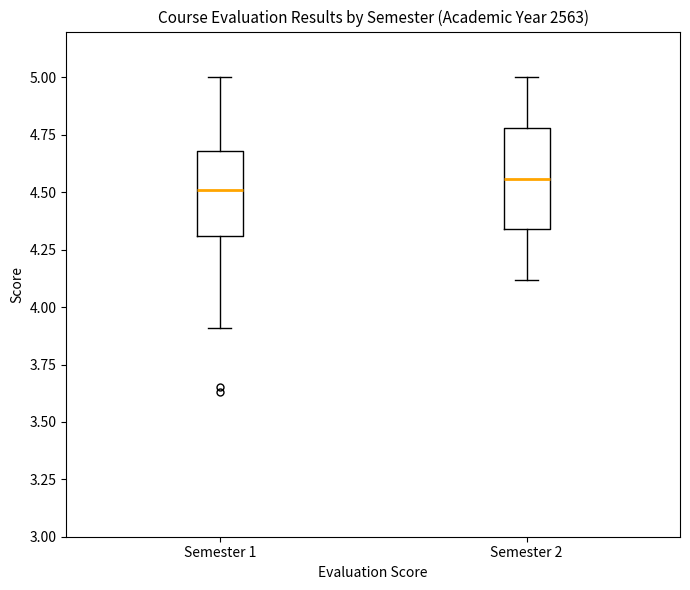

Reading left to right, transcribe this box plot: for each box, give where its median line is, the range the box spans, and where its two whiskers end, as read against the y-axis. The values are not printed on the chart, so give them approximately, as read against the axis.

Semester 1: median 4.50, box 4.30 to 4.70, whiskers 3.90 to 5.00
Semester 2: median 4.55, box 4.35 to 4.80, whiskers 4.10 to 5.00